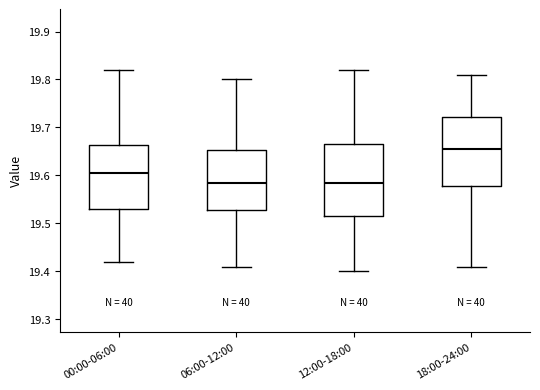

Reading left to right, read every box against the y-axis: the position of its median line, the range the box covers, and the ends of its whiskers. The values are not printed on the chart, so give them approximately, as read against the axis.

00:00-06:00: median 19.61, box 19.53 to 19.66, whiskers 19.42 to 19.82
06:00-12:00: median 19.59, box 19.53 to 19.65, whiskers 19.41 to 19.80
12:00-18:00: median 19.59, box 19.52 to 19.67, whiskers 19.40 to 19.82
18:00-24:00: median 19.66, box 19.58 to 19.72, whiskers 19.41 to 19.81